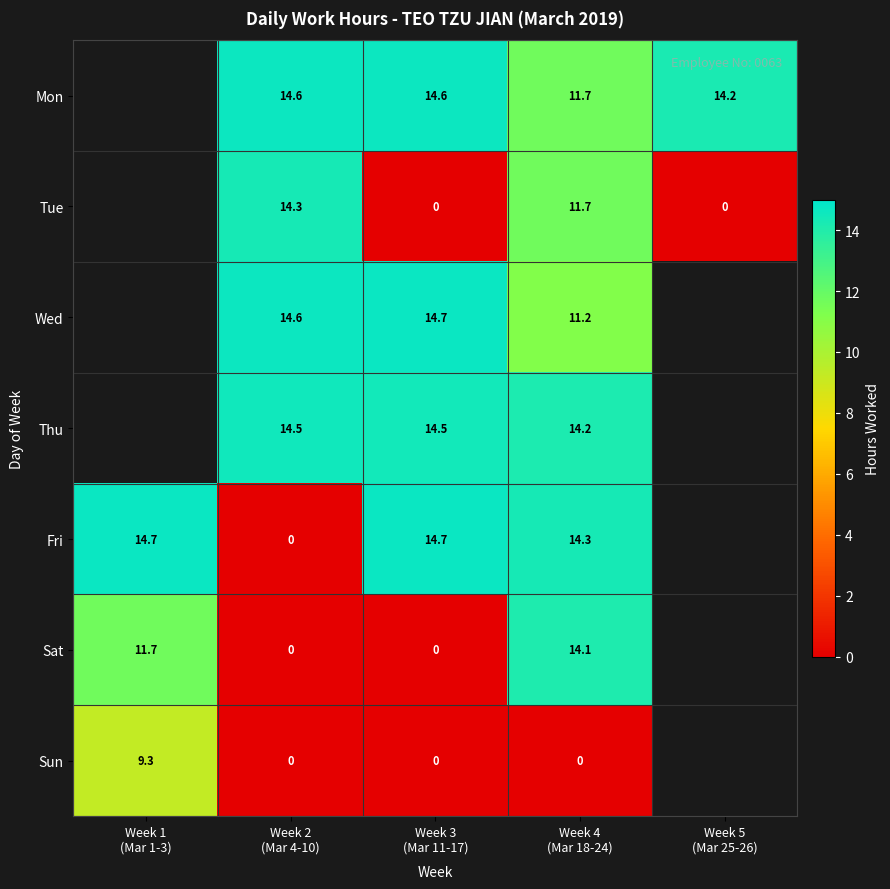

The value of Sat at Week 3 (Mar 11-17) is 0.0. True or false?

True